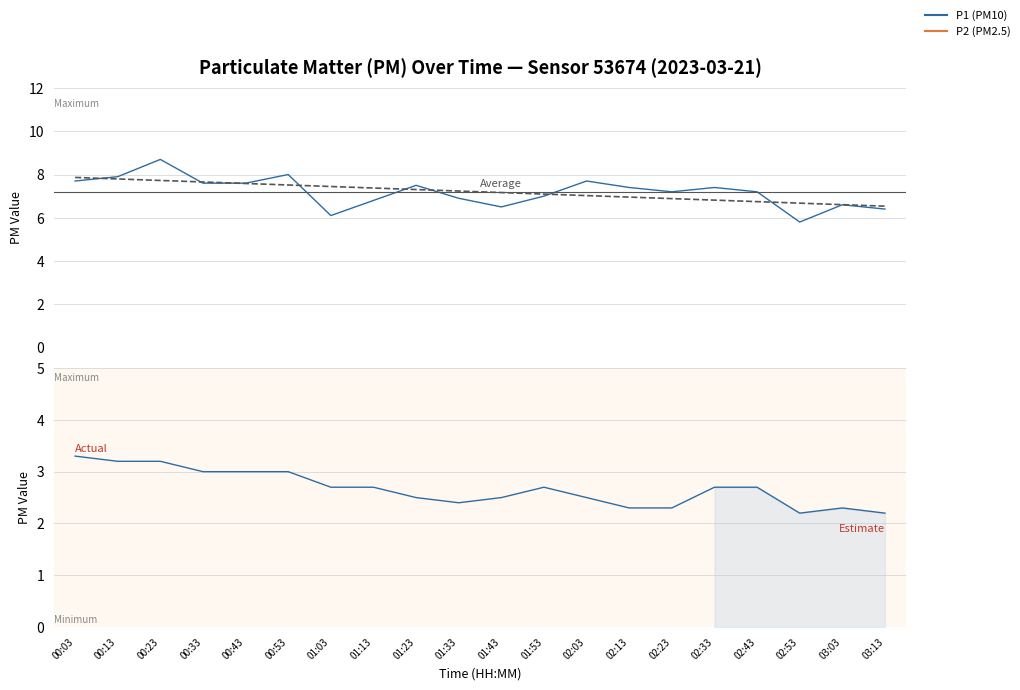

Count the number of categories in the chart.

20